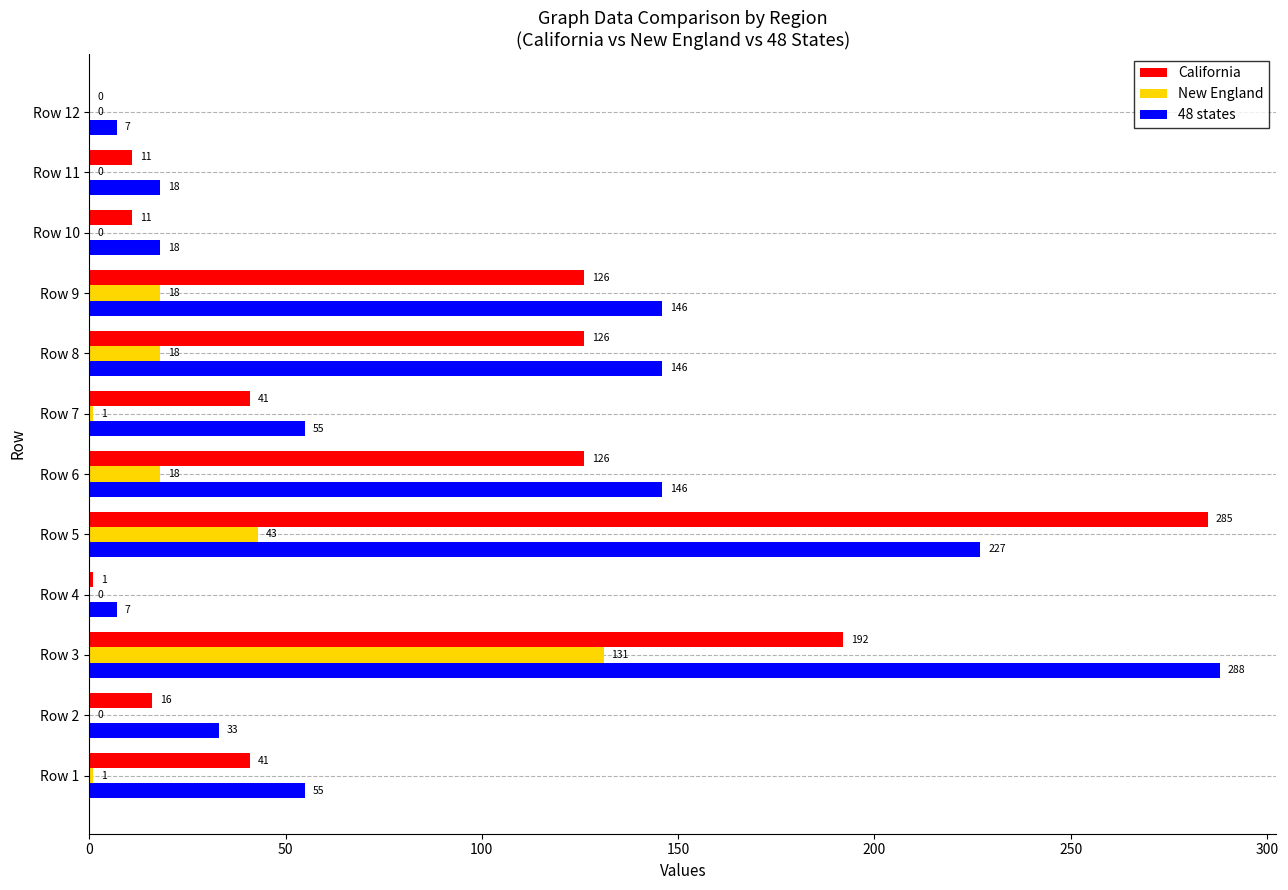

How many distinct data groups are displayed?

3